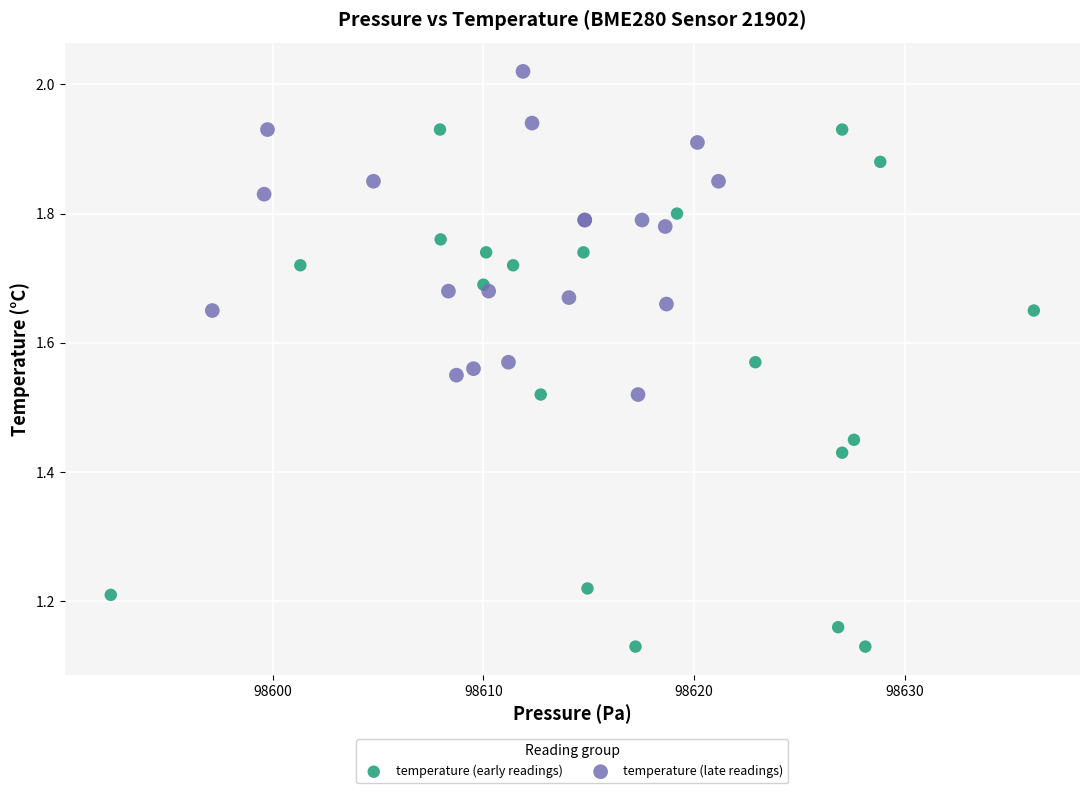

Which series reaches the minimum Y coordinate?

temperature (early readings)